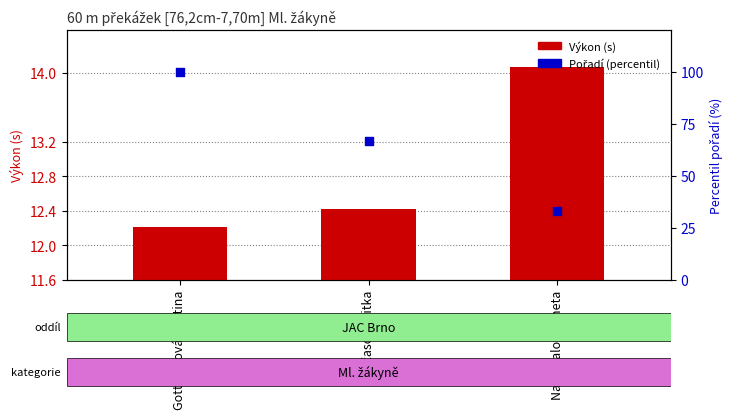

At how many categories does at least one series exceed 69?

1